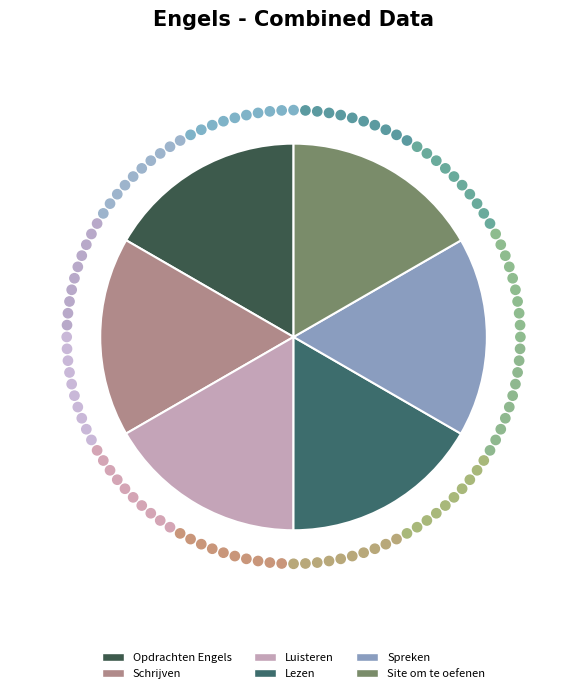

Rank the categories by value from highest to lowest.

Site om te oefenen, Spreken, Schrijven, Luisteren, Lezen, Opdrachten Engels